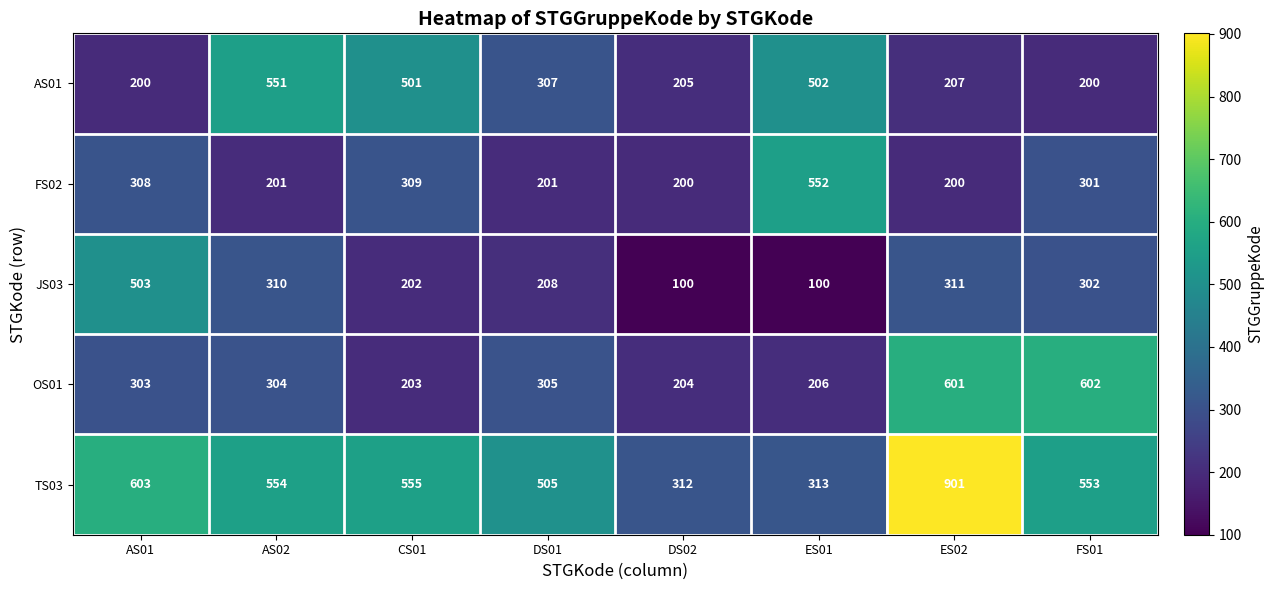

Between AS01 and ES01, which series saw the biggest shift?

JS03